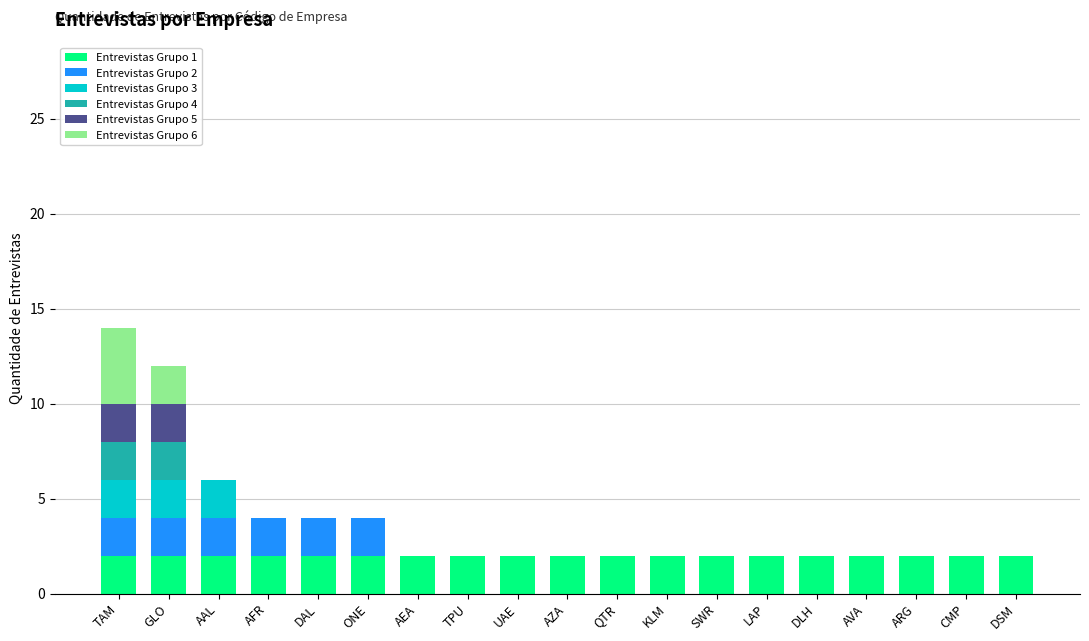

How many series are shown in this chart?

6